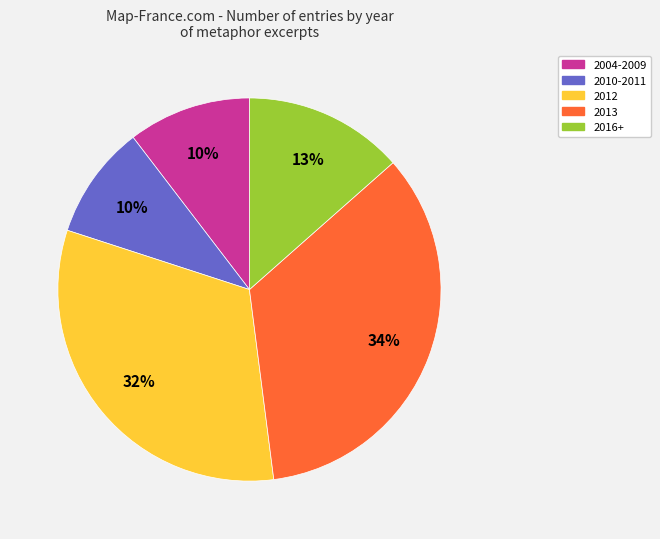

To the nearest percent, what is the average slice percentage?

20%